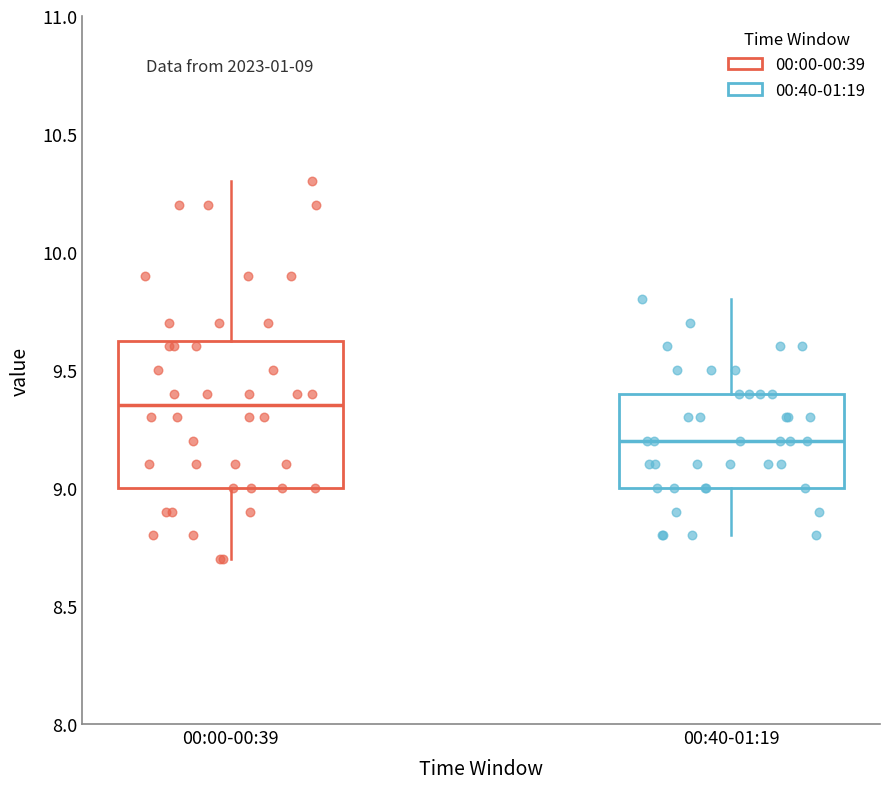

Comparing the boxes themselves (not the whiskers), which one is the tallest?

00:00-00:39